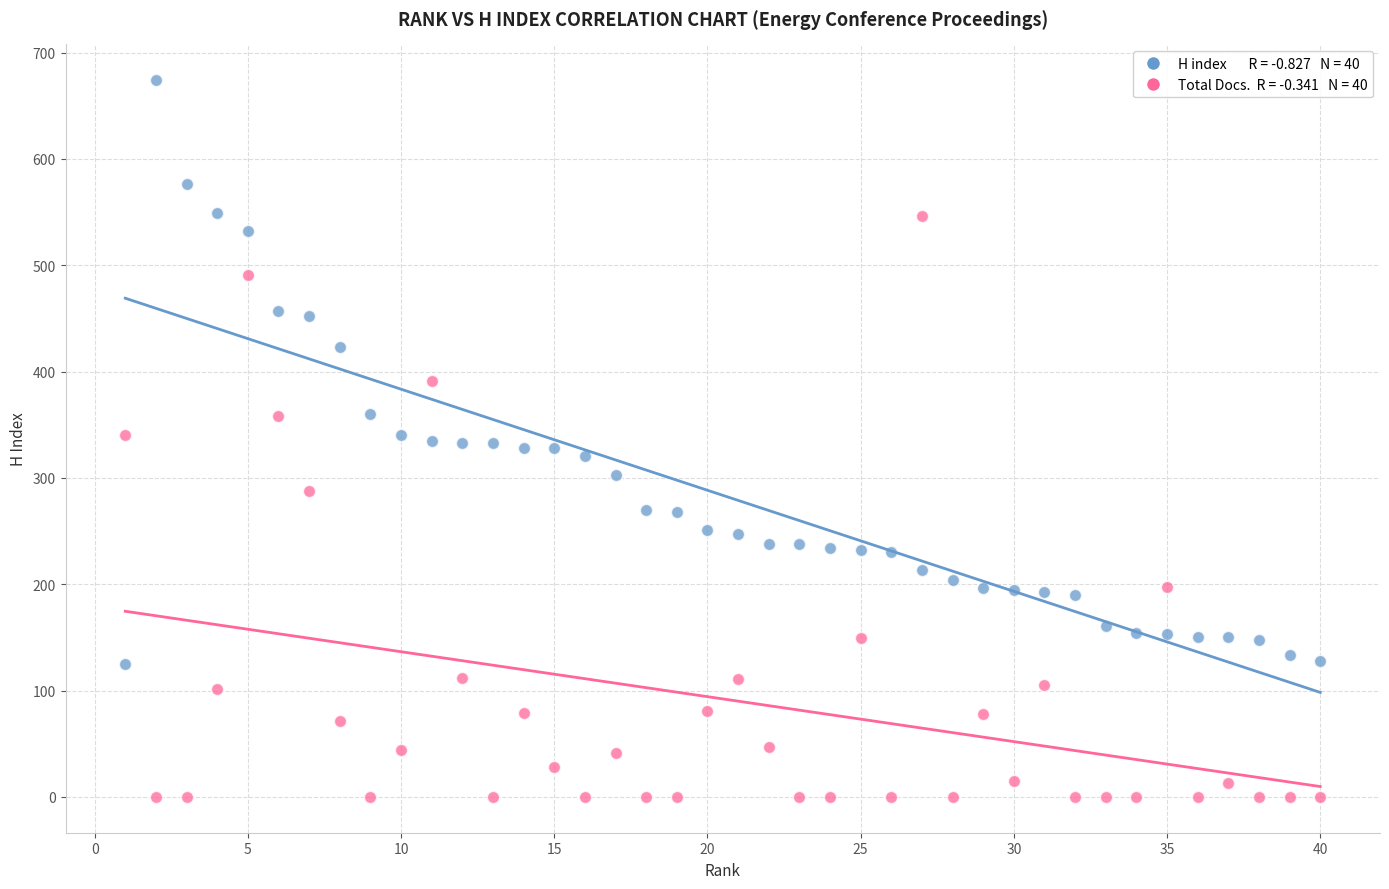

Across all data points, what is the range of Y values (max minus min)?

674